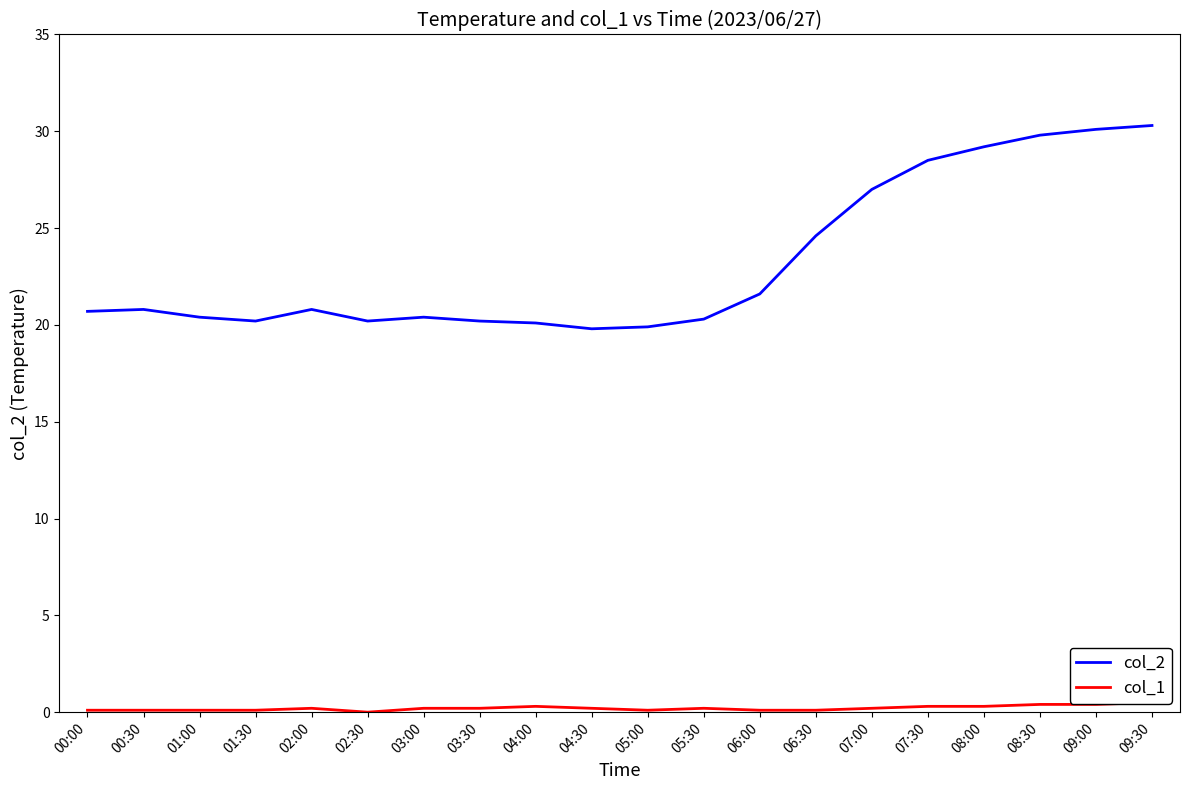

Which series changed the most between 02:30 and 03:00?

col_1